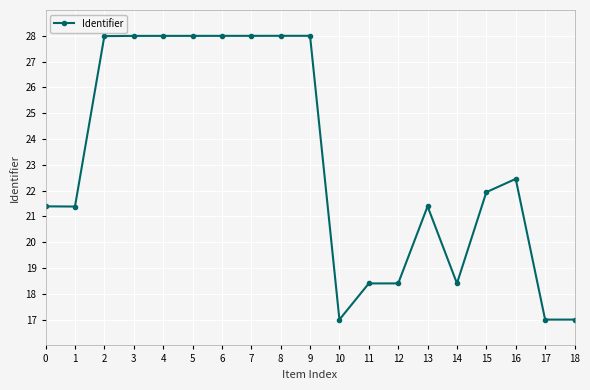

True or false: the data shows 24.6 at 18.

False